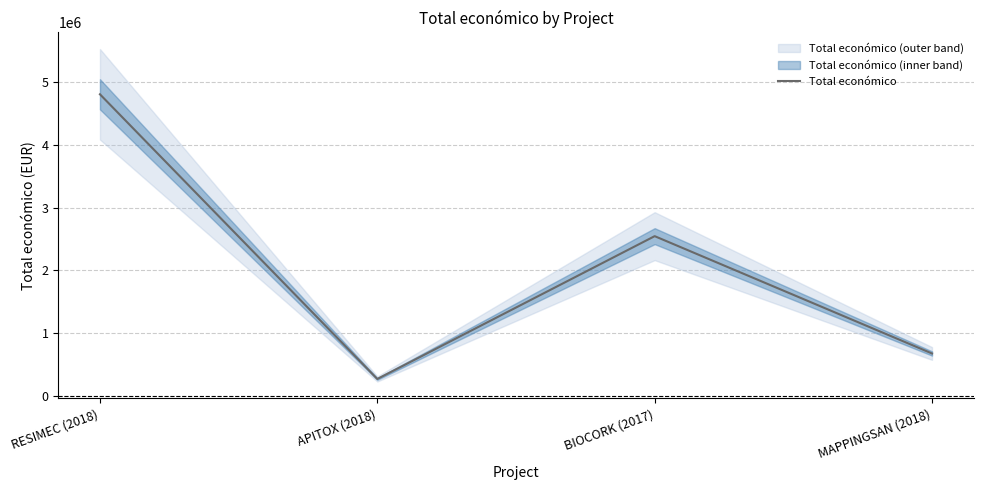

What value does the data have at MAPPINGSAN (2018), to the nearest 100?

677400